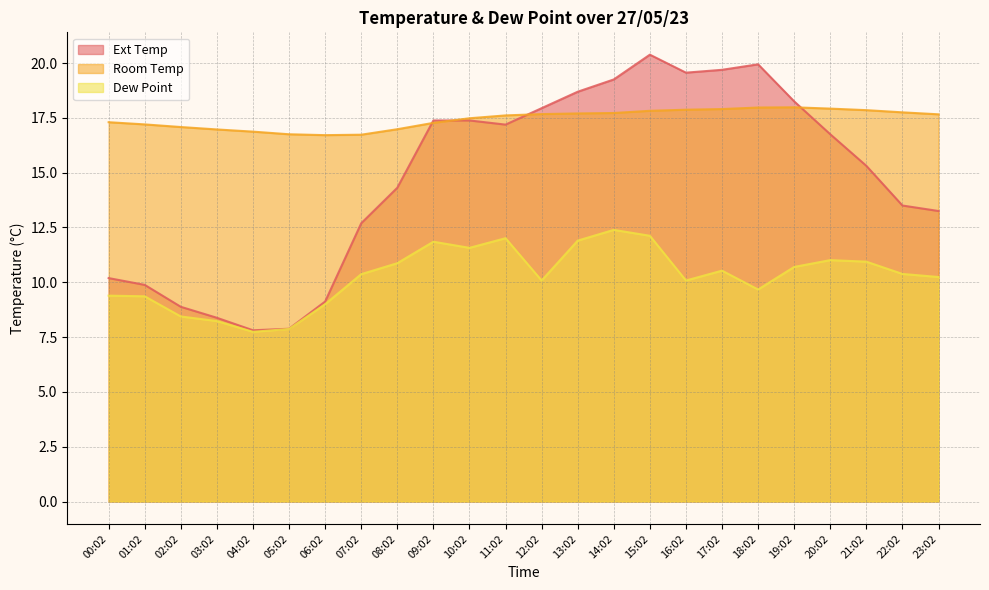

What position from the right is 00:02?

24